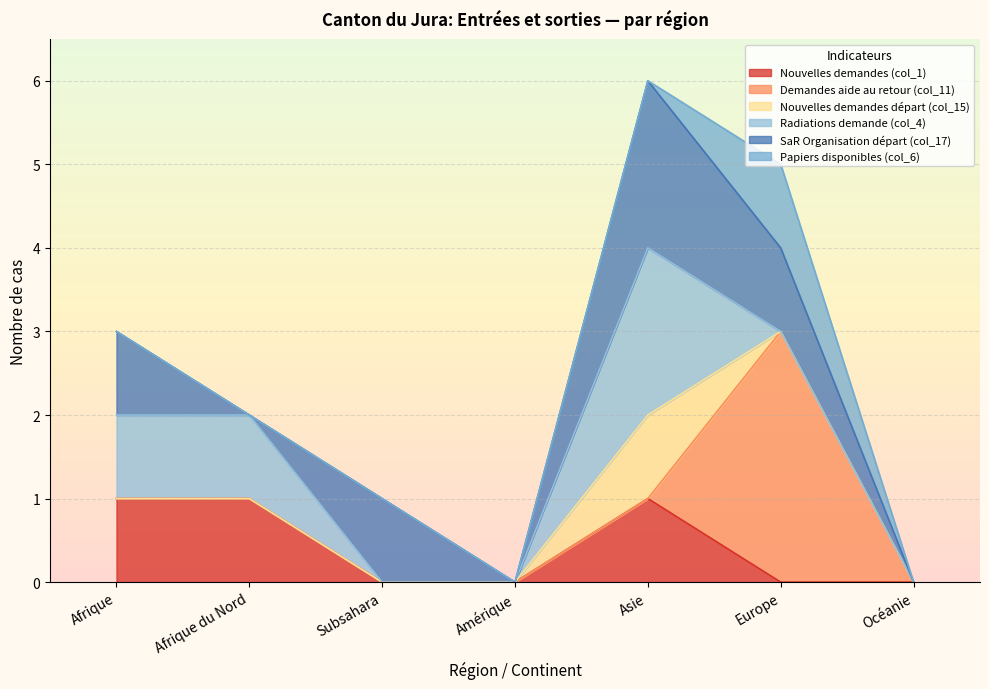

Is it true that SaR Organisation départ (col_17) equals 0 at Afrique du Nord?

True